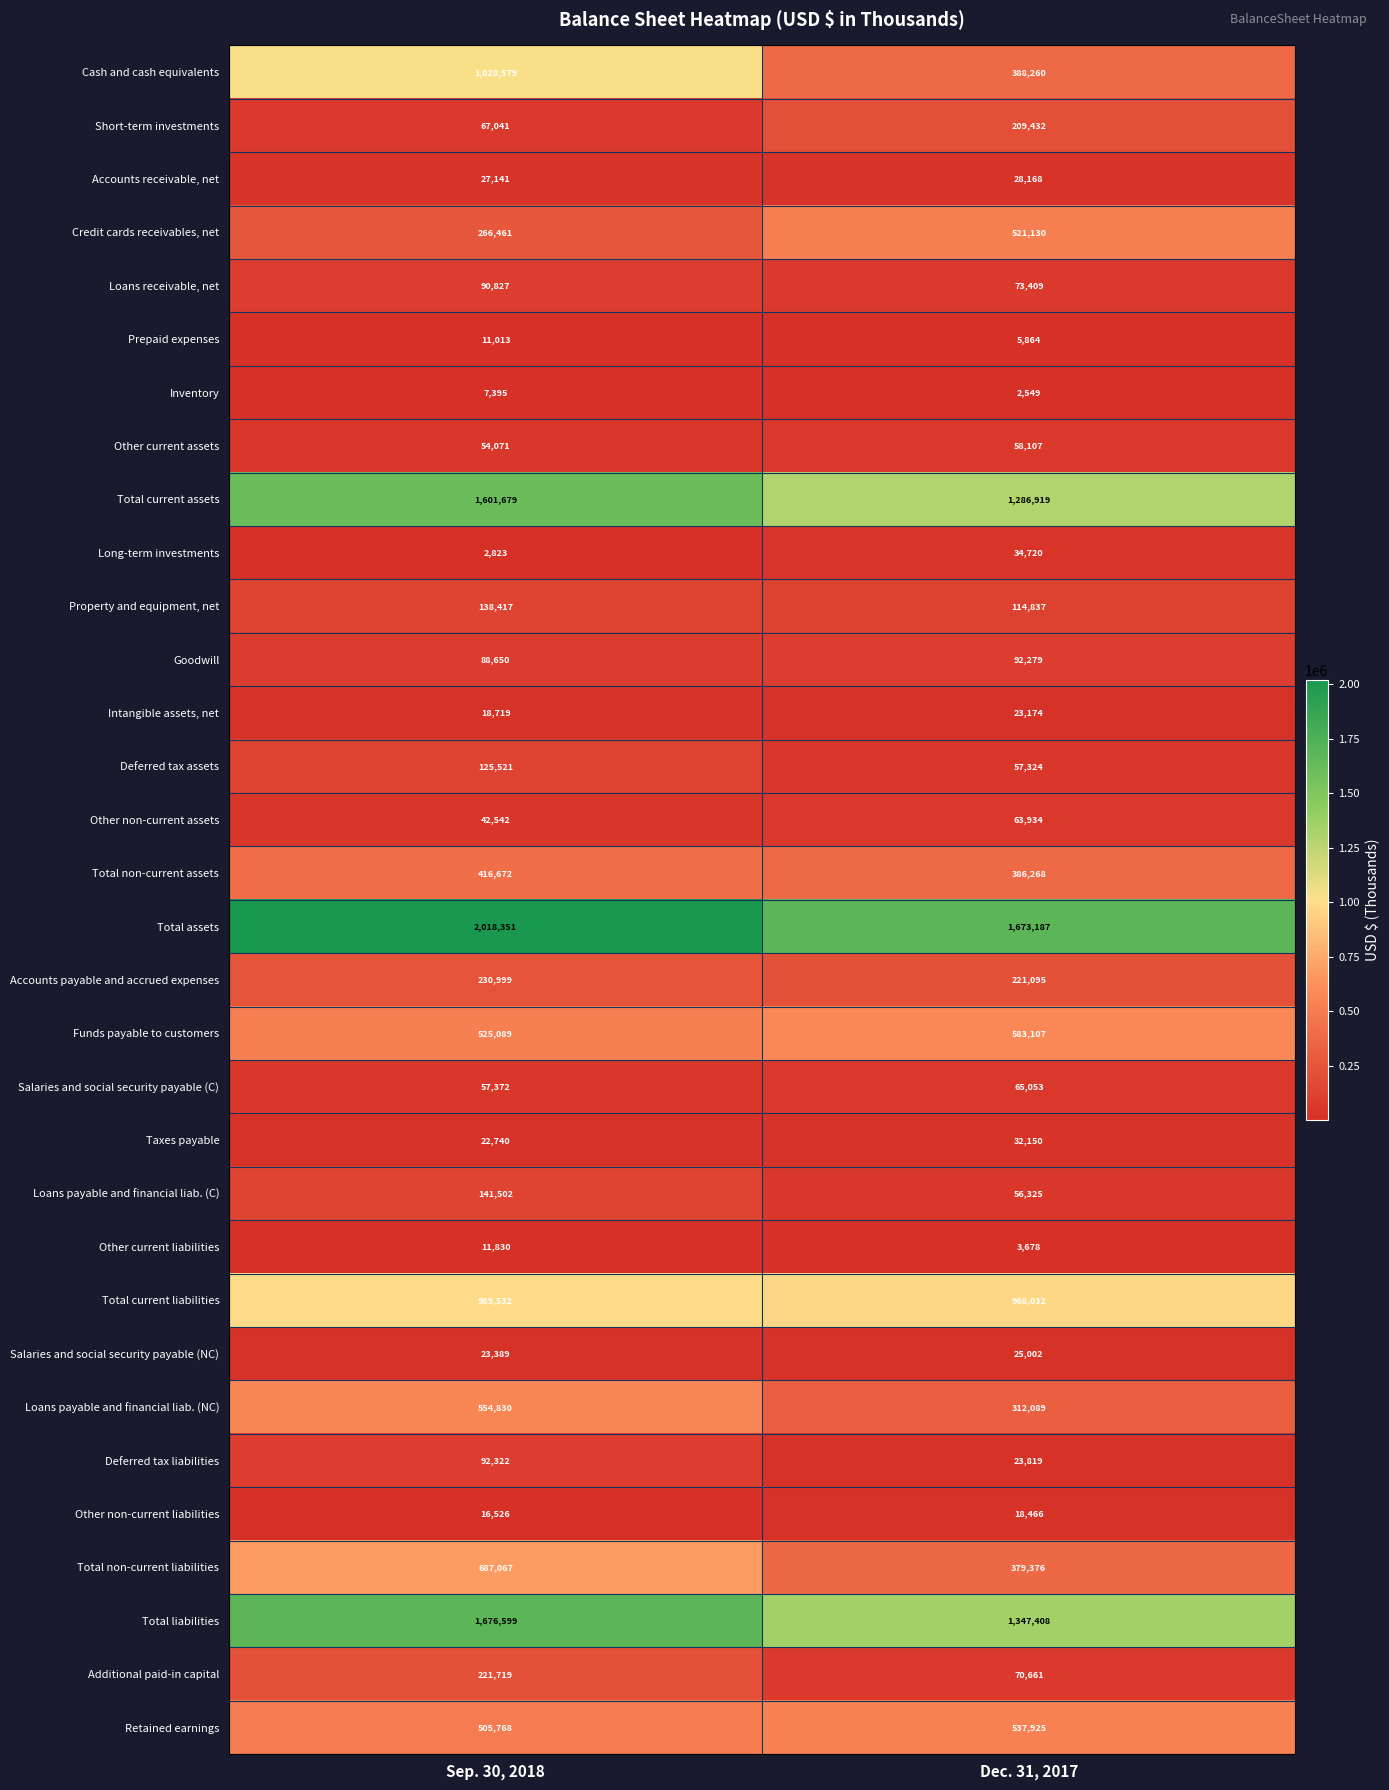

Which series has the largest total across all categories?

Total assets